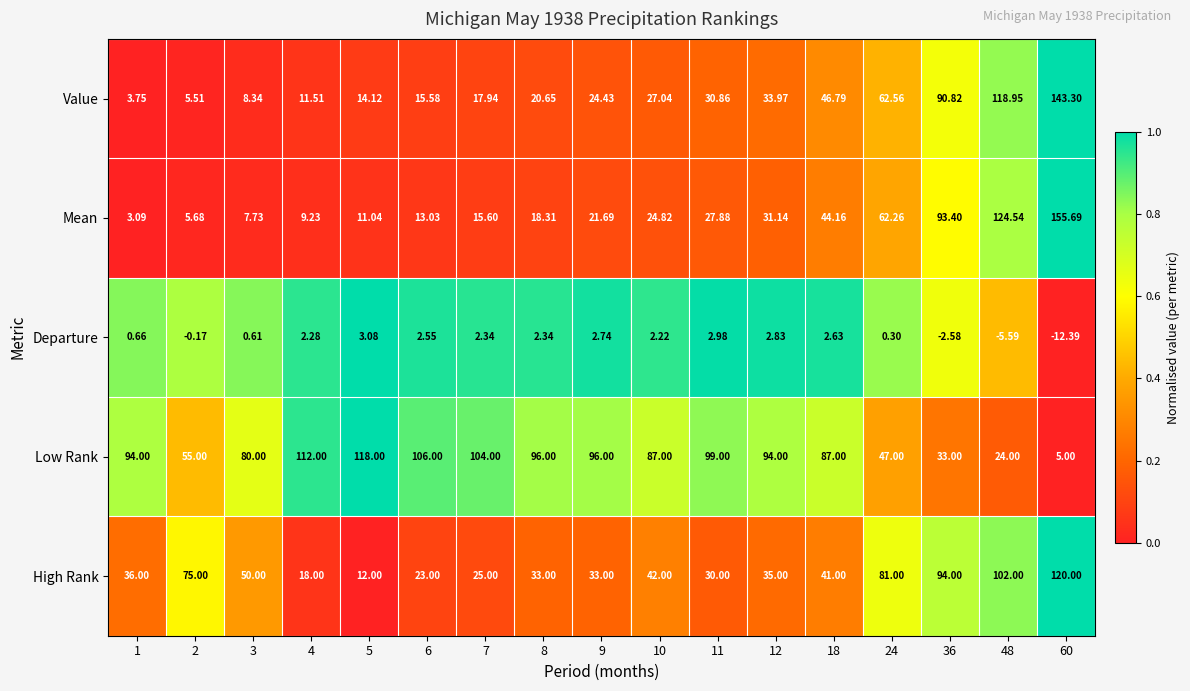

How many values in the Departure series are below 2?

7